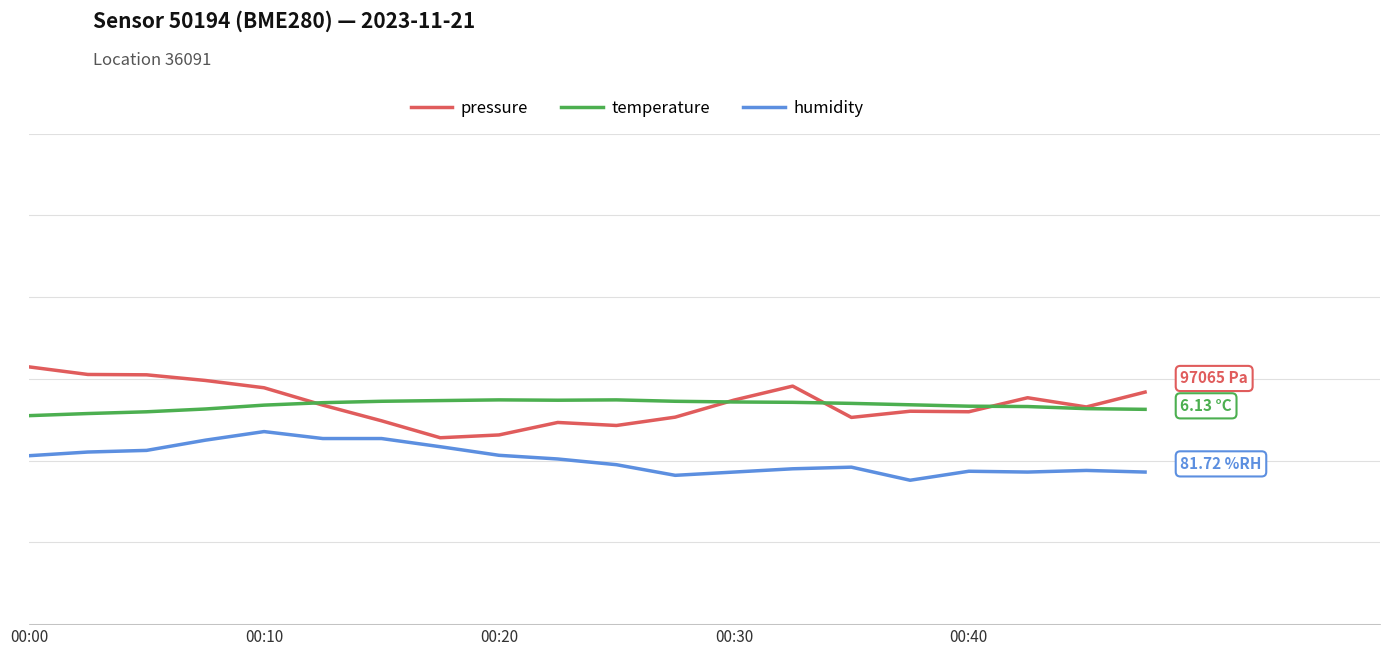

Which series has the largest total across all categories?

humidity